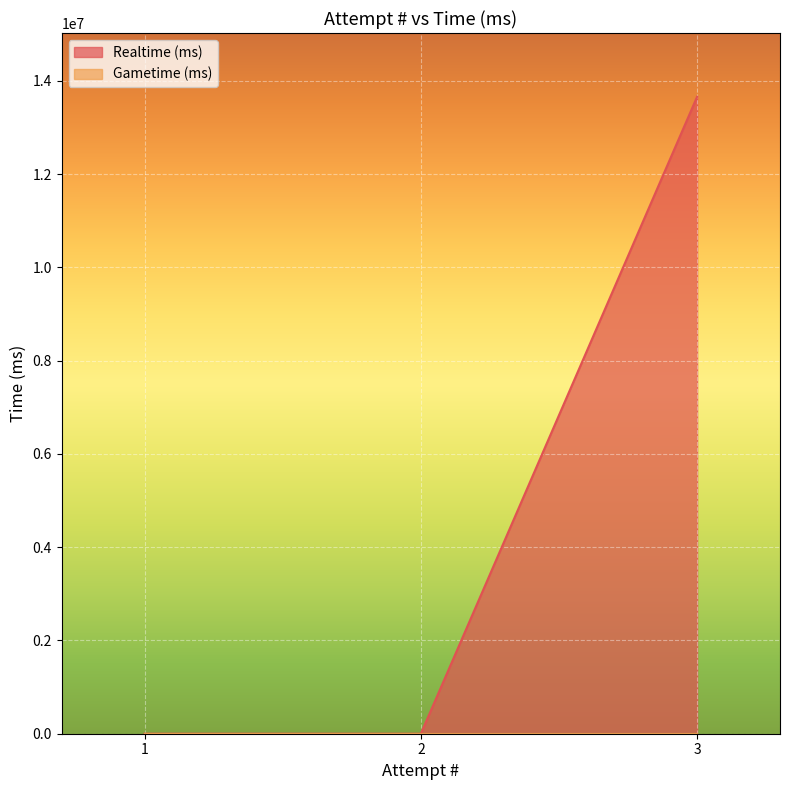

The value at 2 is 0. True or false?

True